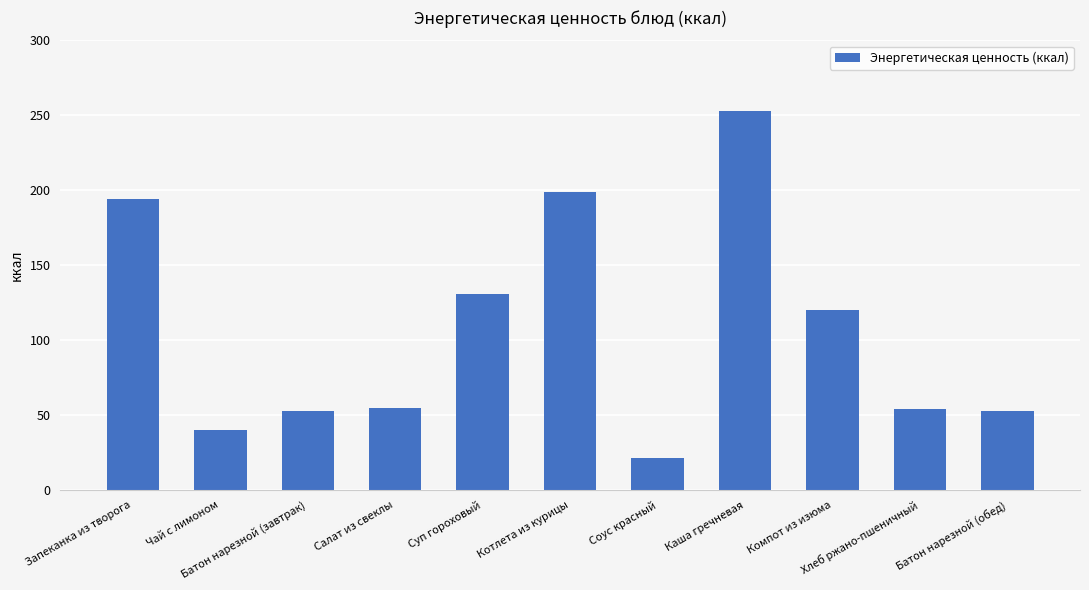

What is the change in value from Соус красный to Каша гречневая?

+231.8